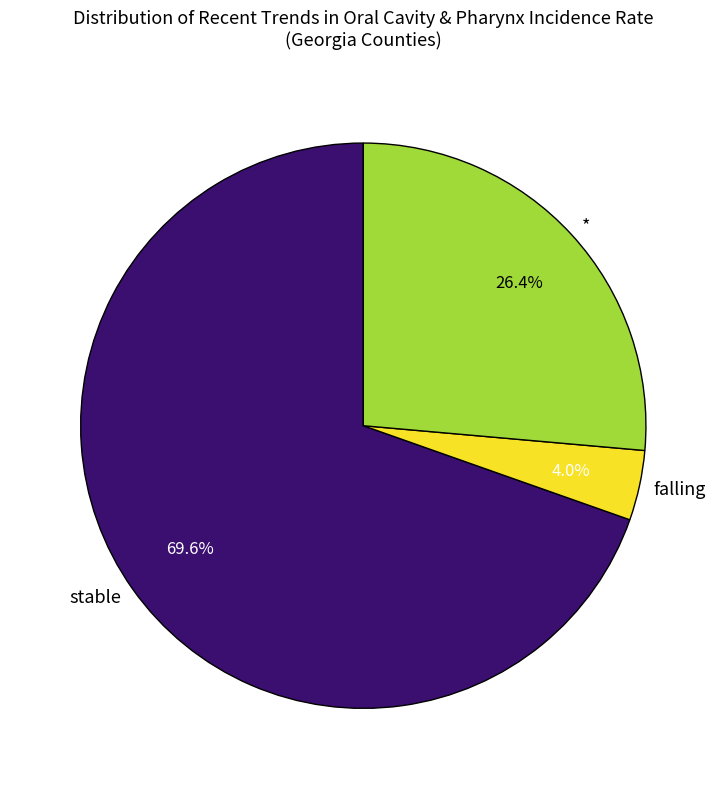

Rank the categories by value from lowest to highest.

falling, *, stable